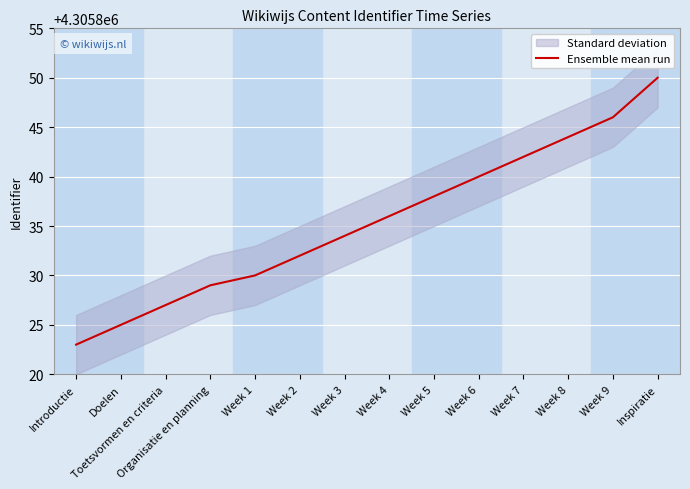

What is the smallest value displayed?

4305823